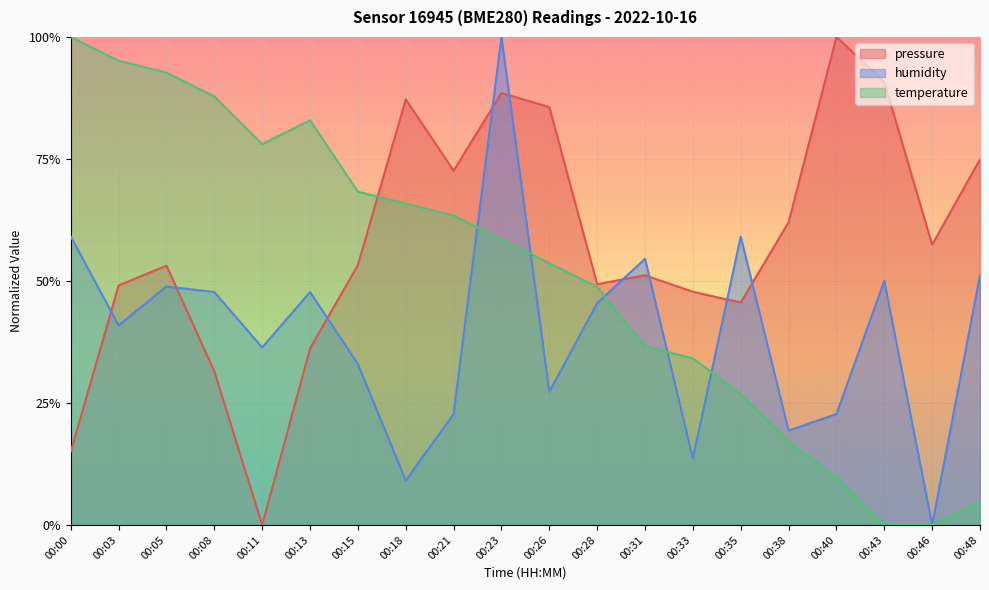

Between 00:46 and 00:05, which is larger?

00:46